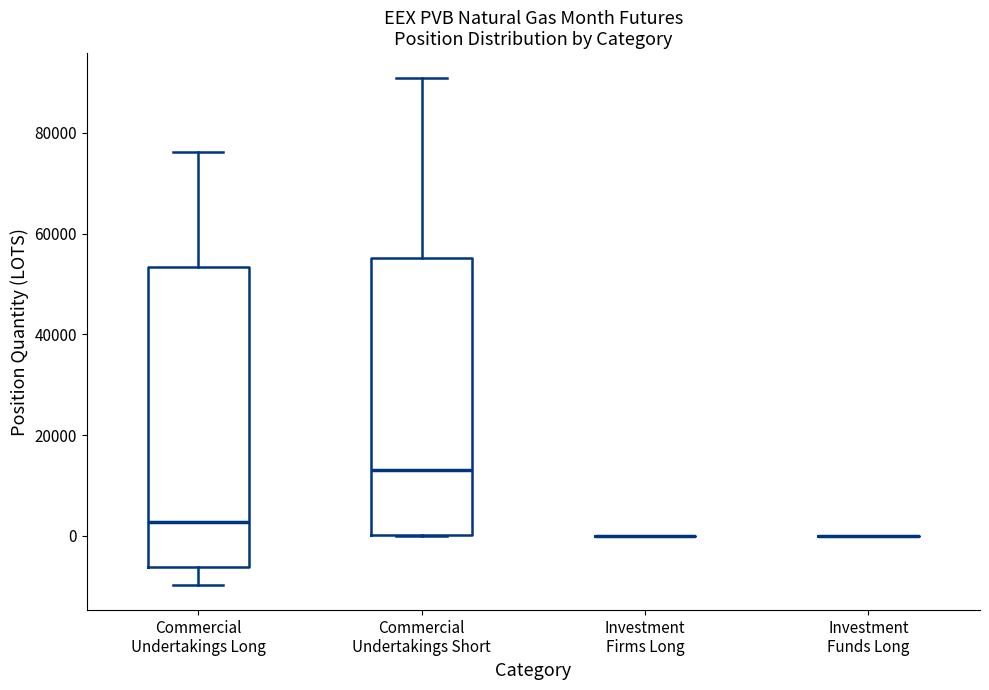

Reading left to right, read every box against the y-axis: the position of its median line, the range the box covers, and the ends of its whiskers. The values are not printed on the chart, so give them approximately, as read against the axis.

Commercial Undertakings Long: median 2000, box -6000 to 54000, whiskers -10000 to 76000
Commercial Undertakings Short: median 14000, box 0 to 56000, whiskers 0 to 90000
Investment Firms Long: box collapsed to a line at 0, whiskers 0 to 0
Investment Funds Long: box collapsed to a line at 0, whiskers 0 to 0